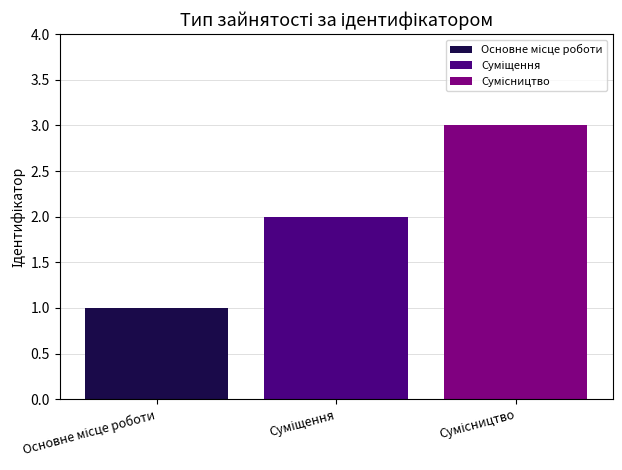

What is the greatest value displayed?

3